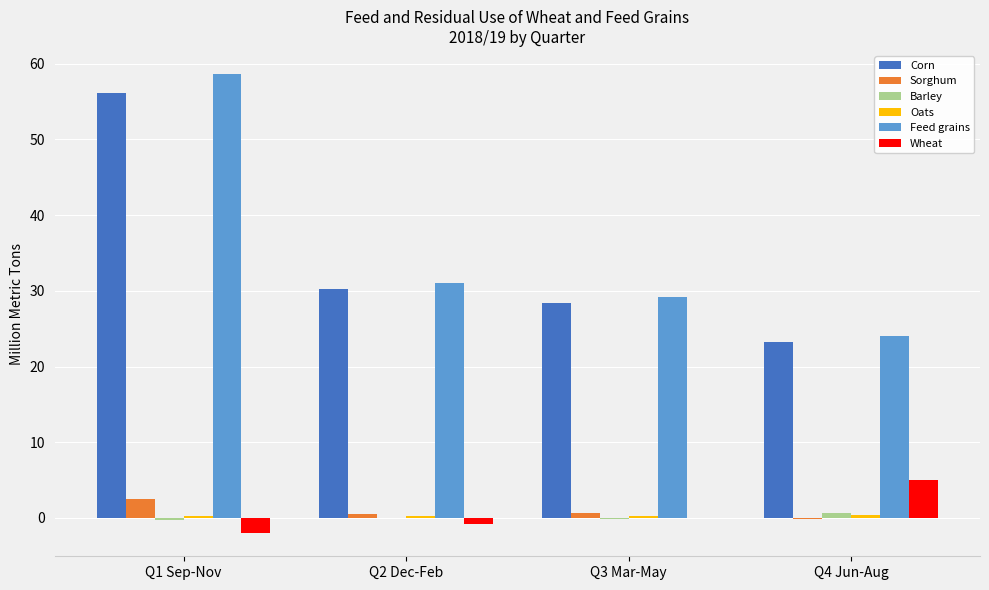

At which category is the sum across all series the highest?

Q1 Sep-Nov